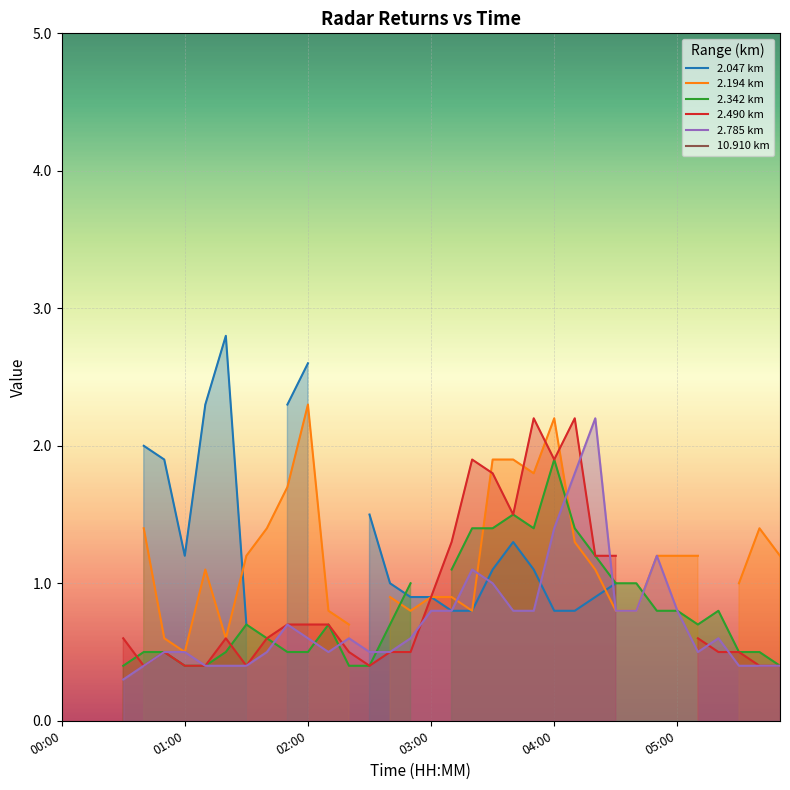

True or false: 2.047 km and 2.785 km intersect in this chart.

True